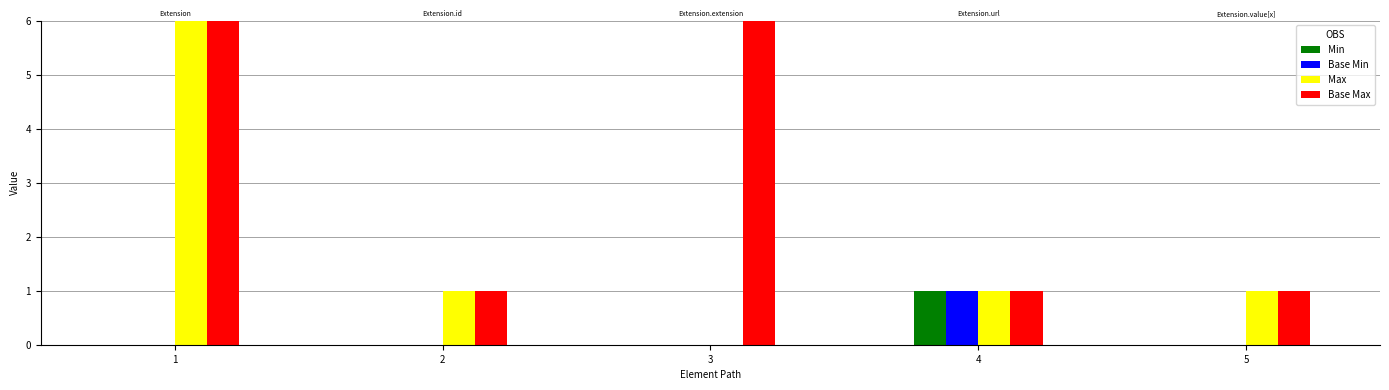

Which series has the largest total across all categories?

Base Max